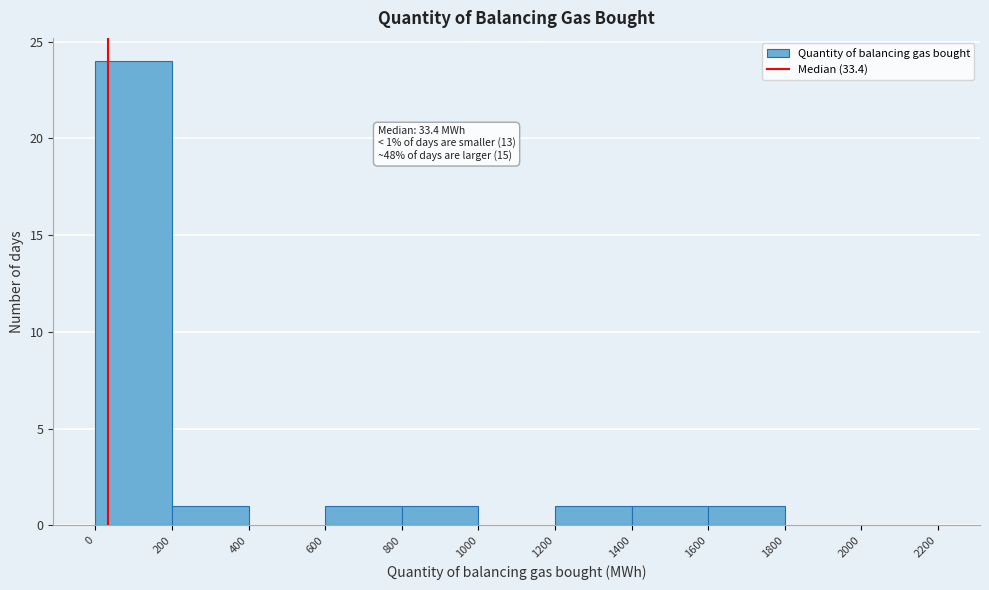

Over which range of the x-axis is the bar tallest?

0 to 200